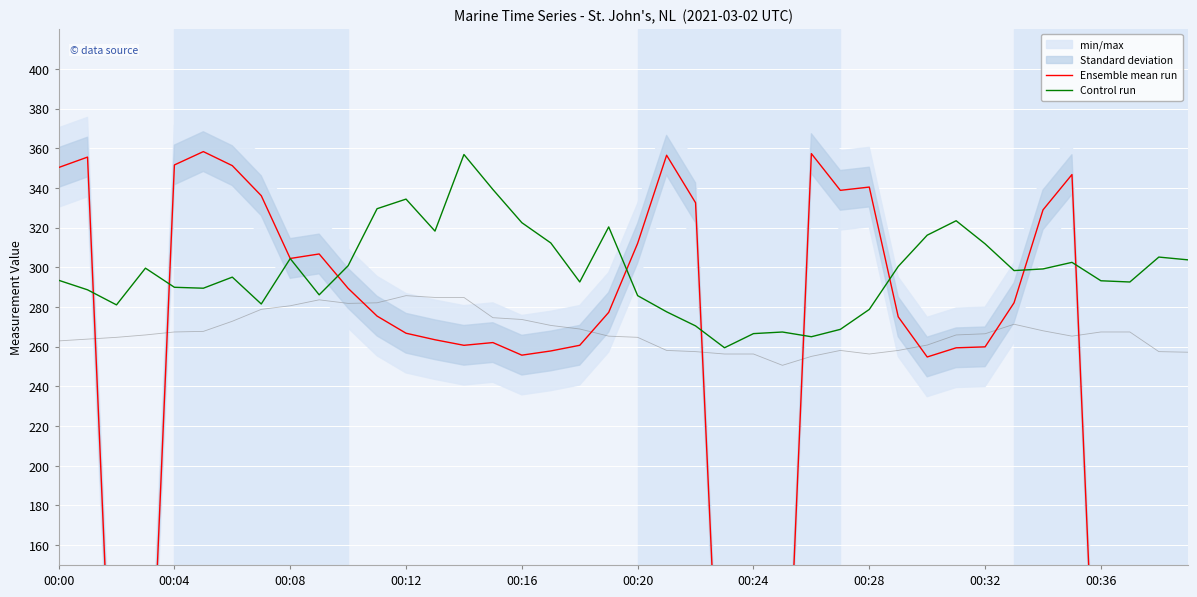

Is it true that Control run equals 266.6 at 00:24?

True